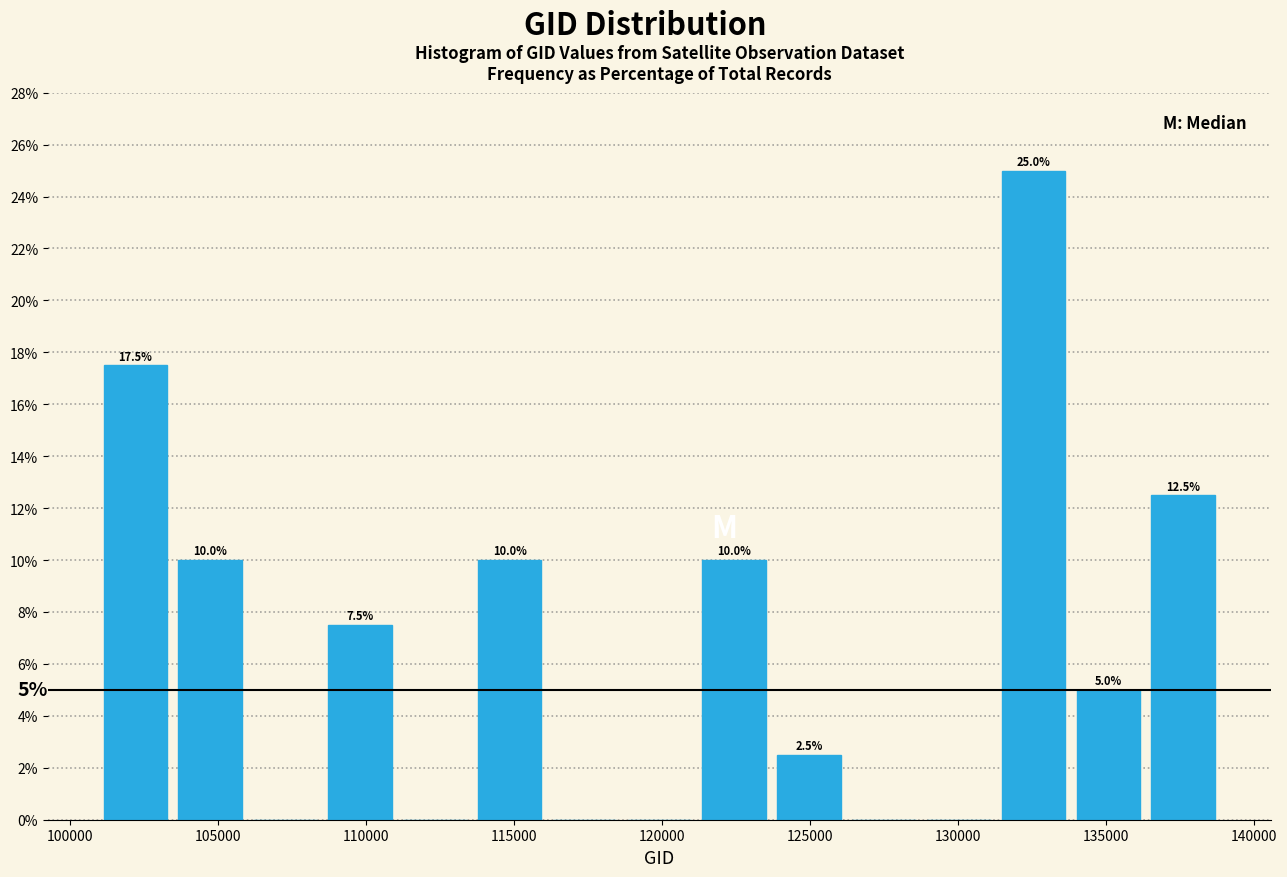

Over which range of the x-axis is the bar tallest?

131500 to 134000